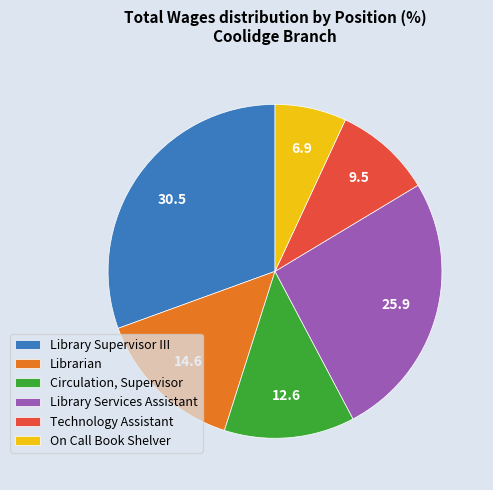

The Technology Assistant slice represents 9% of the pie. True or false?

True